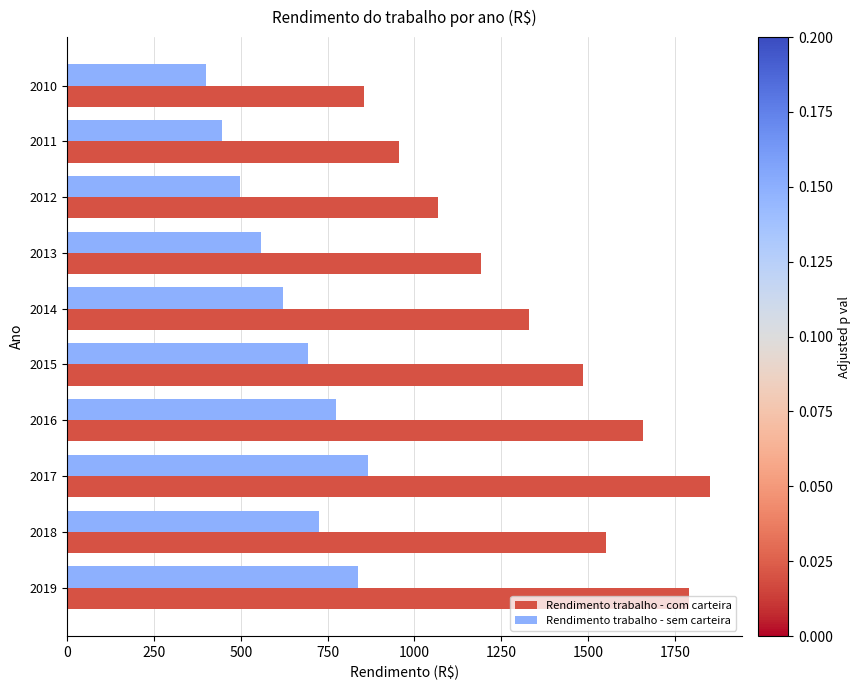

List the labels in order of Rendimento trabalho - sem carteira value, smallest first.

2010, 2011, 2012, 2013, 2014, 2015, 2018, 2016, 2019, 2017